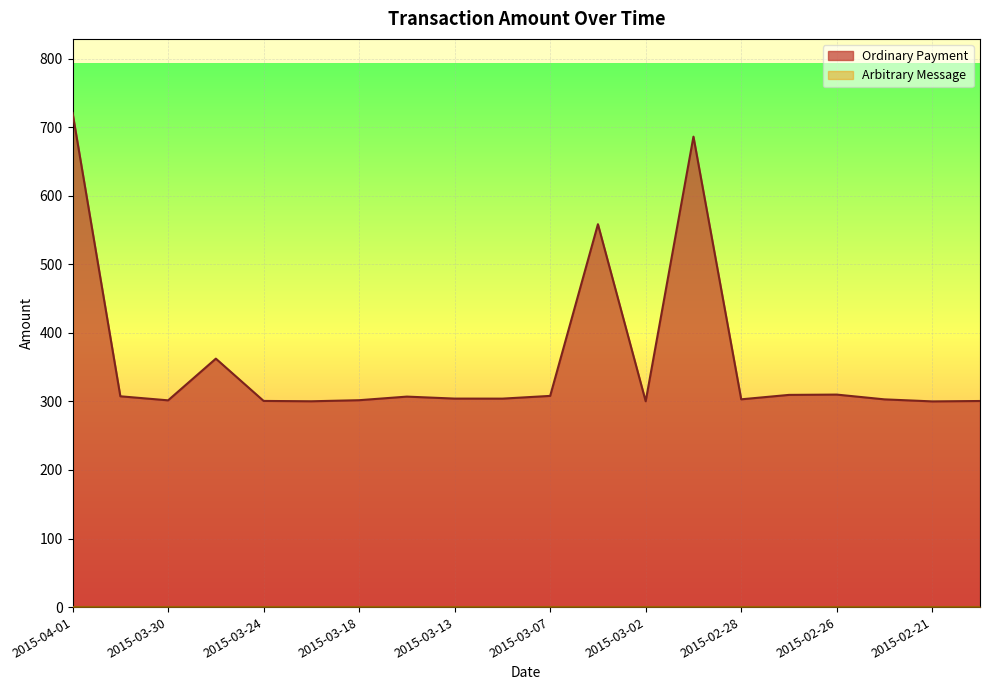

True or false: there are more than 0 points higher than both neighbors.

True